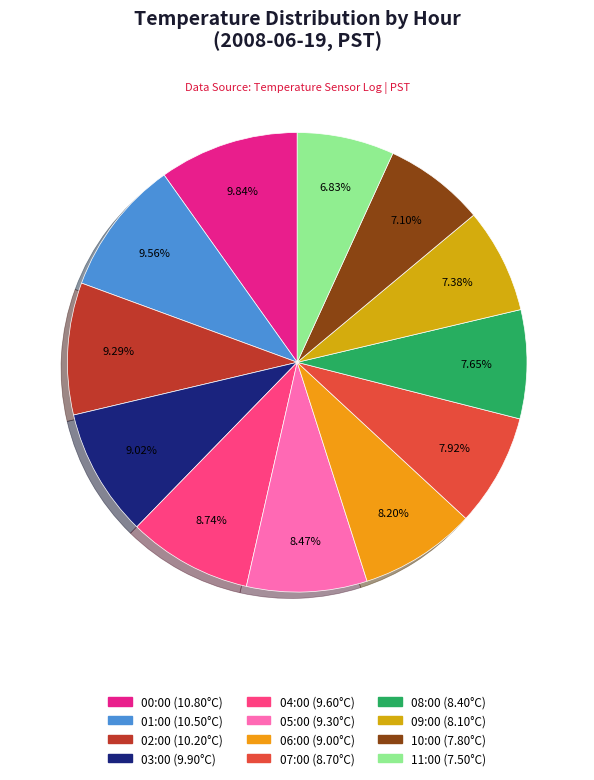

Which category has the smallest portion of the pie?

Hour 11